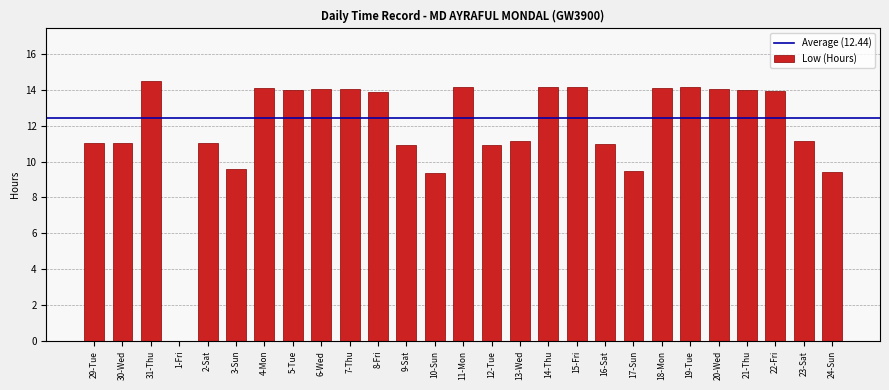

What is the sum of all values?

323.4